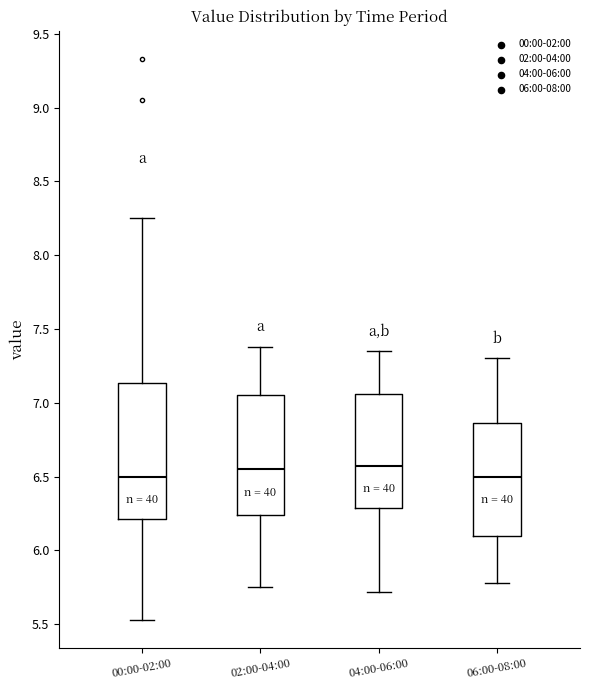

Reading left to right, transcribe this box plot: for each box, give where its median line is, the range the box spans, and where its two whiskers end, as read against the y-axis. The values are not printed on the chart, so give them approximately, as read against the axis.

00:00-02:00: median 6.50, box 6.20 to 7.15, whiskers 5.55 to 8.25
02:00-04:00: median 6.55, box 6.25 to 7.05, whiskers 5.75 to 7.40
04:00-06:00: median 6.60, box 6.30 to 7.05, whiskers 5.70 to 7.35
06:00-08:00: median 6.50, box 6.10 to 6.85, whiskers 5.80 to 7.30